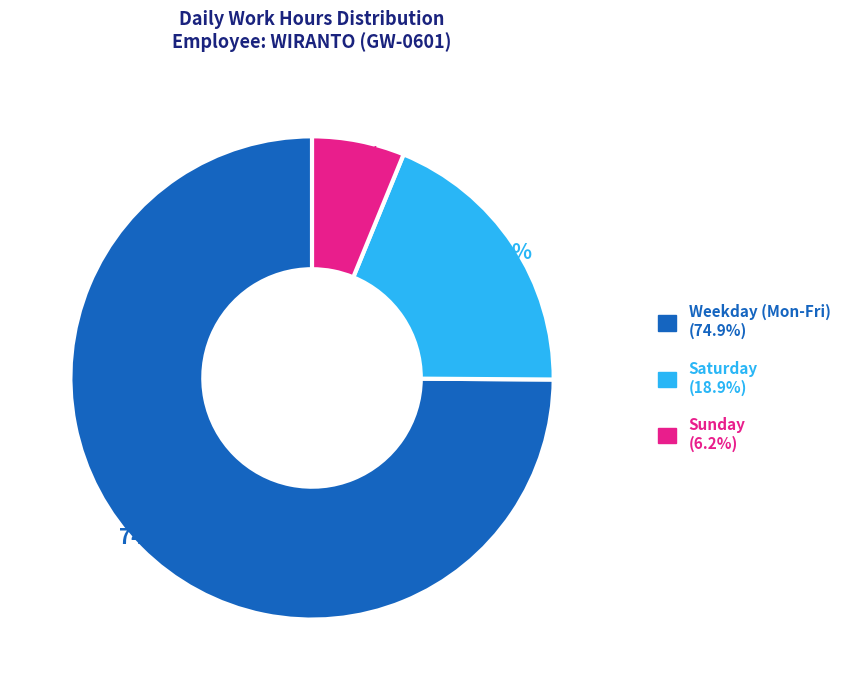

Does any single category account for the majority?

Yes